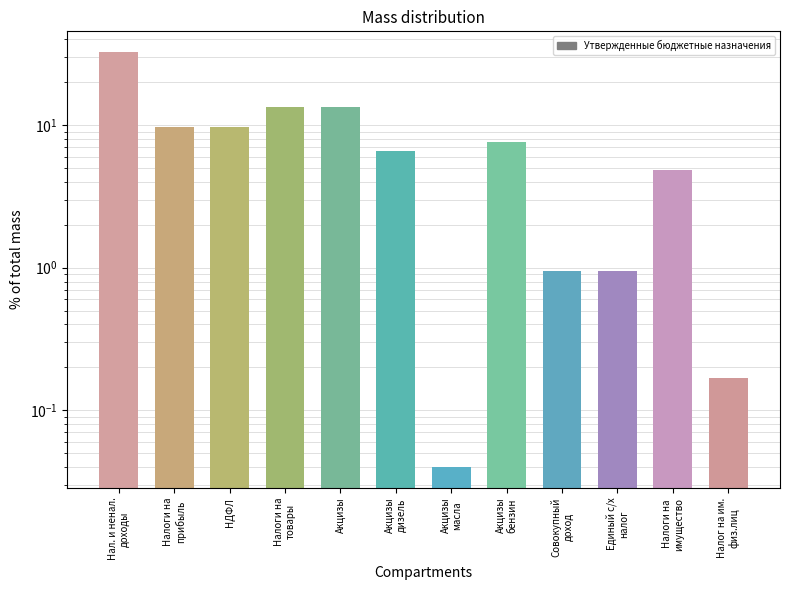

List the labels in order of value, smallest first.

Акцизы масла, Налог на им. физ.лиц, Совокупный доход, Единый с/х налог, Налоги на имущество, Акцизы дизель, Акцизы бензин, Налоги на прибыль, НДФЛ, Налоги на товары, Акцизы, Нал. и ненал. доходы